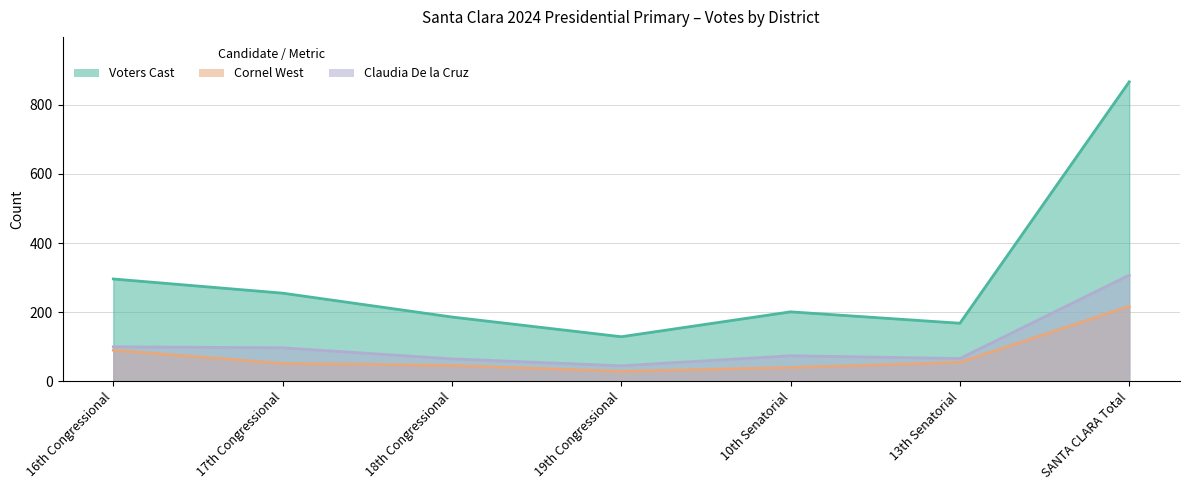

How many data points in Cornel West are less than 52?

3